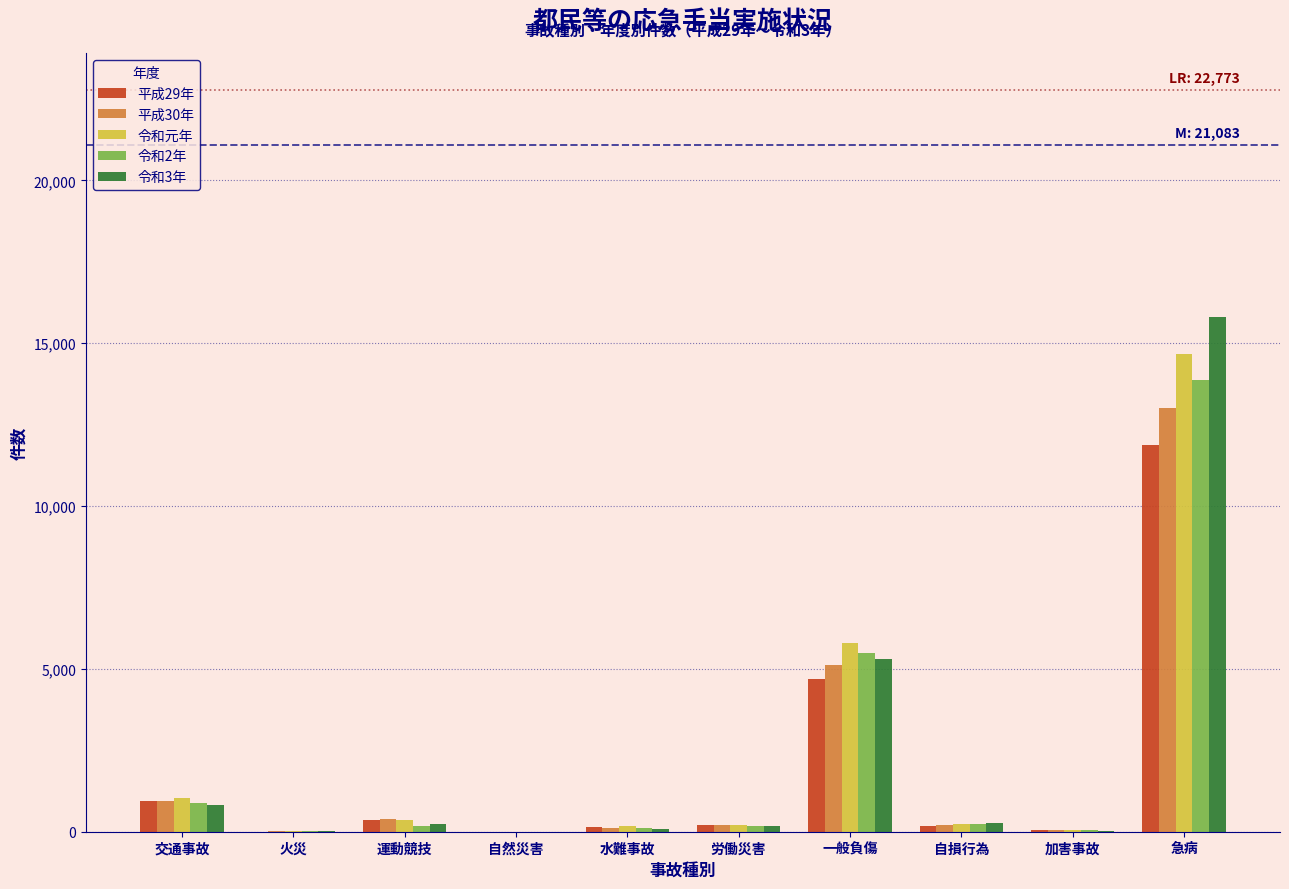

Which category has the highest value in the 令和2年 series?

急病